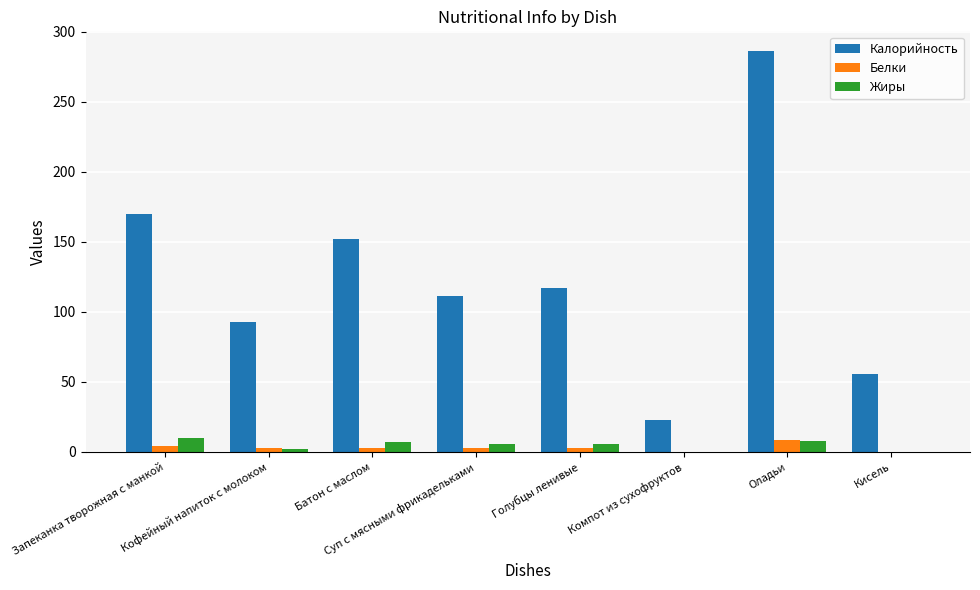

What are all the series names shown in the legend?

Калорийность, Белки, Жиры